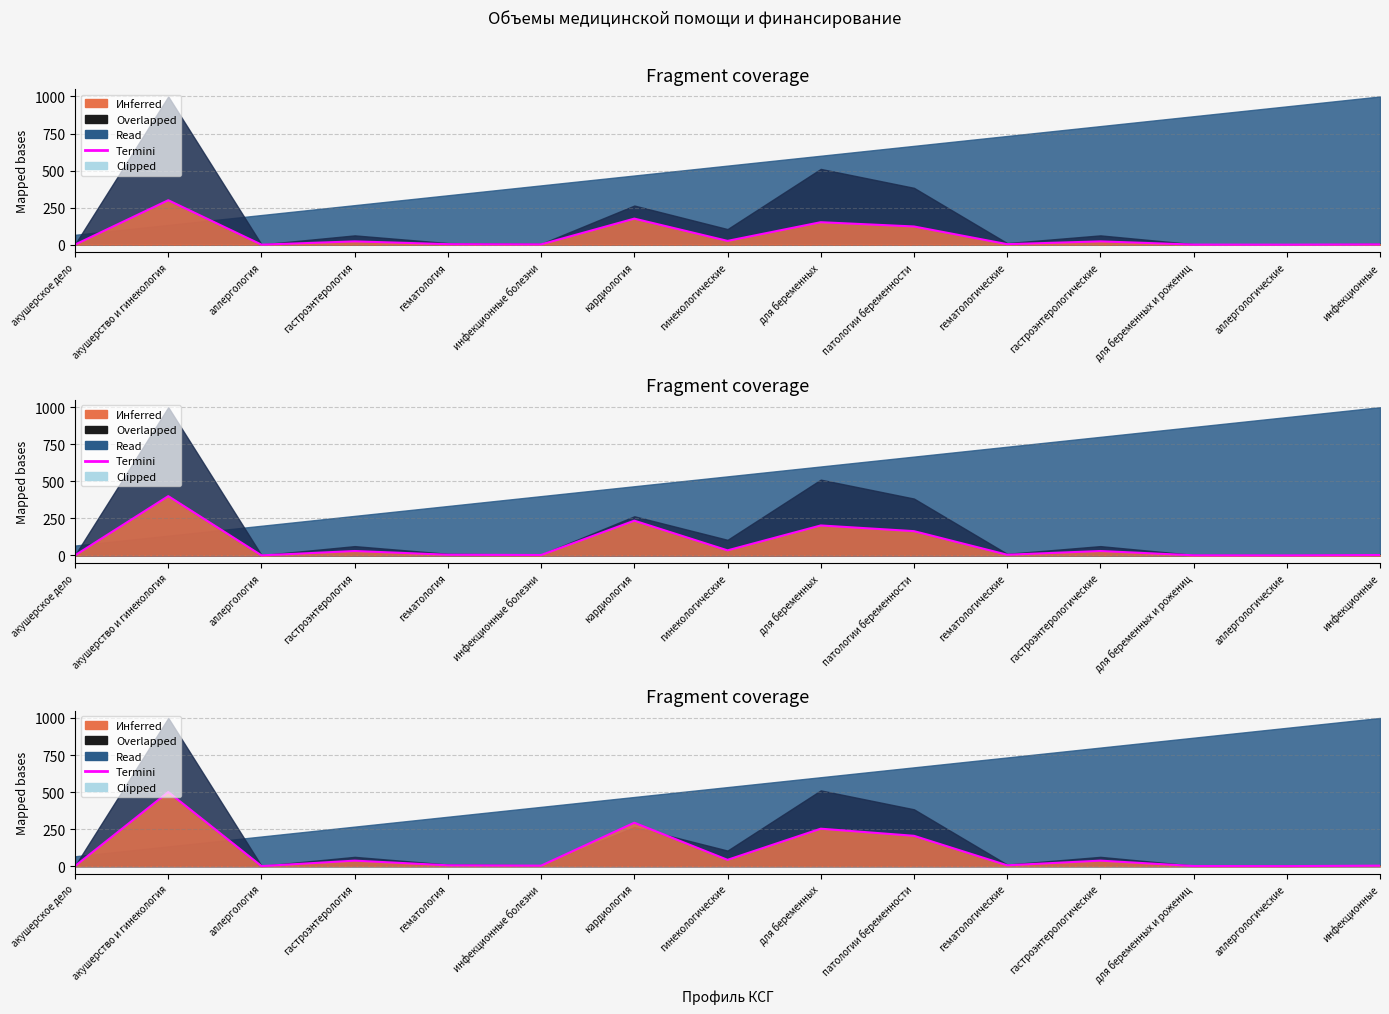

The chart shows a value of 0.9 at акушерское дело. True or false?

True